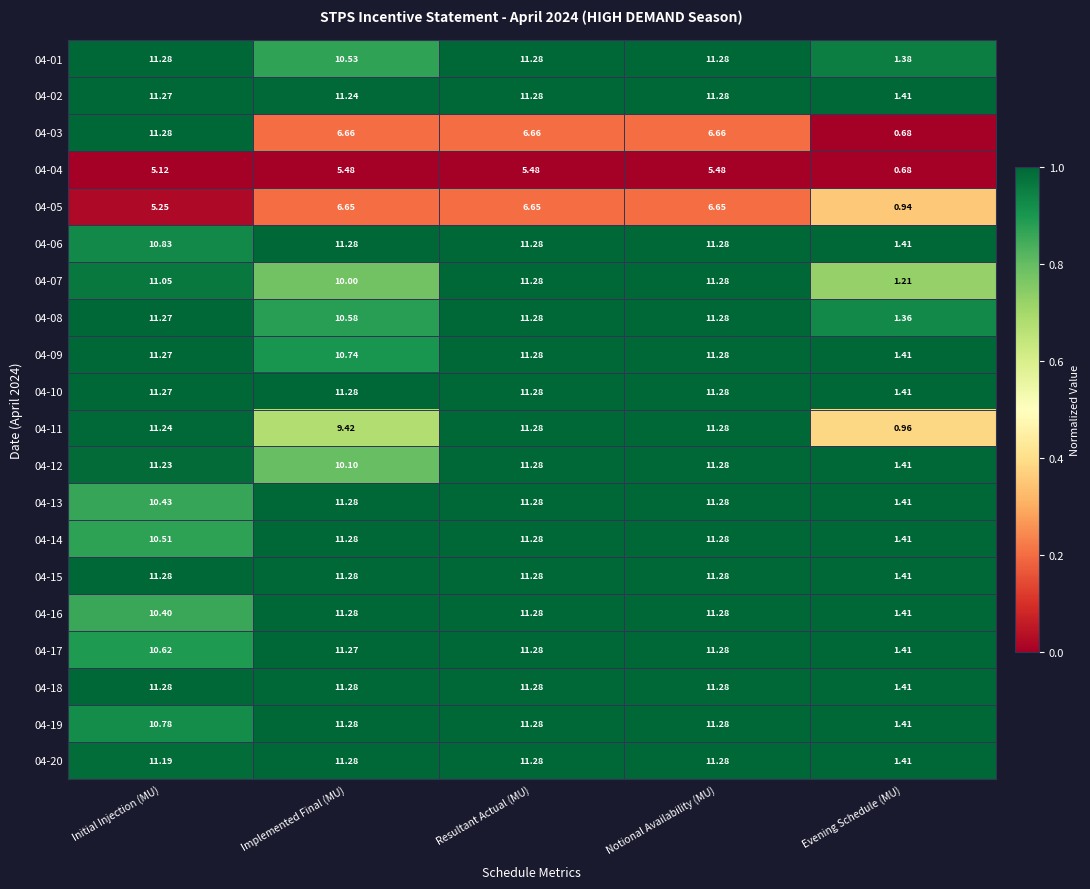

Where does the 04-07 series first go above 11?

Initial Injection (MU)